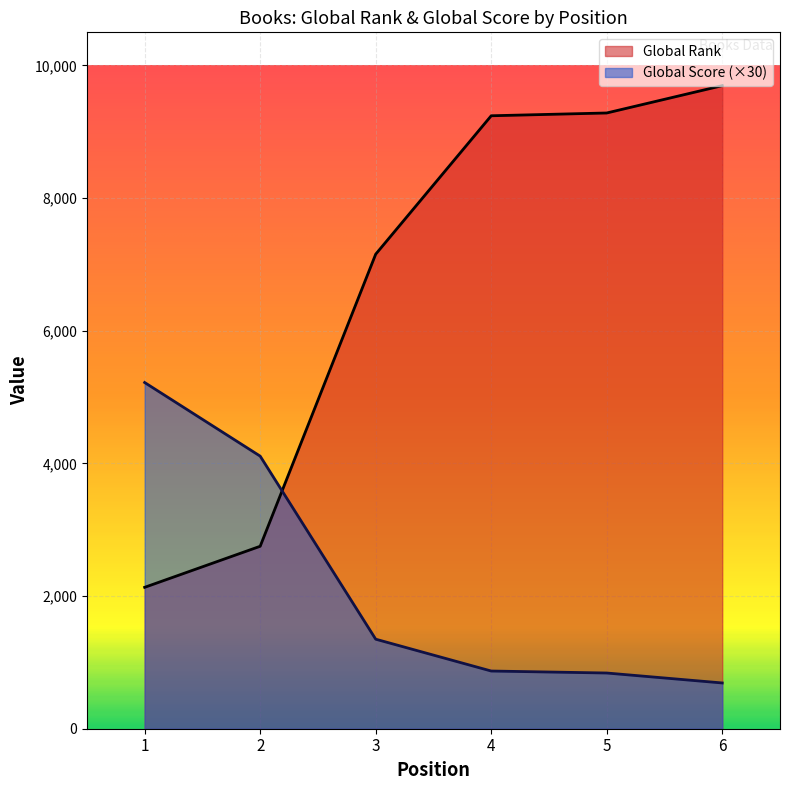

Reading right to left, list all the values displayed in this chart.

Global Rank: 6=9696	5=9284	4=9242	3=7155	2=2751	1=2132
Global Score: 6=690	5=840	4=870	3=1350	2=4110	1=5220